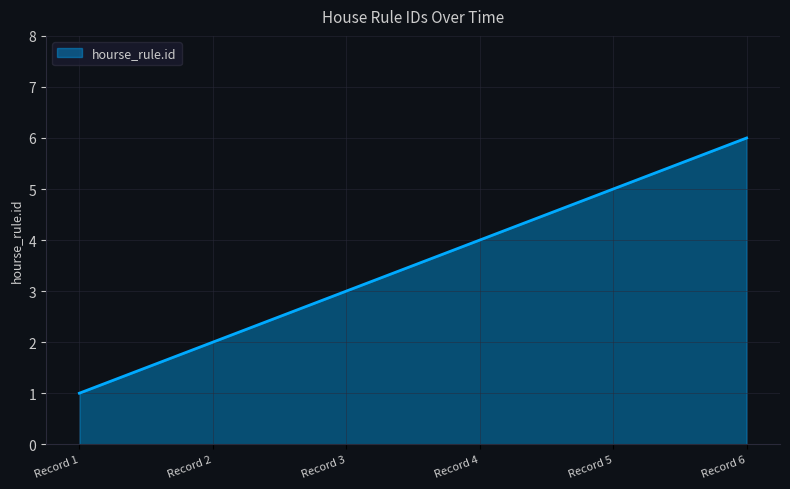

Reading right to left, extract all data points from this chart.

6	5	4	3	2	1